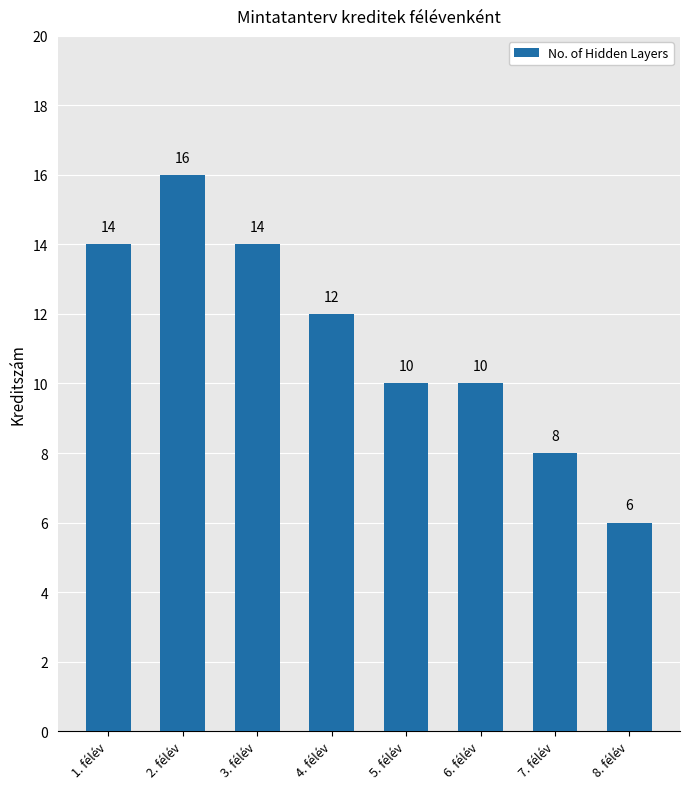

What position from the right is 3. félév?

6